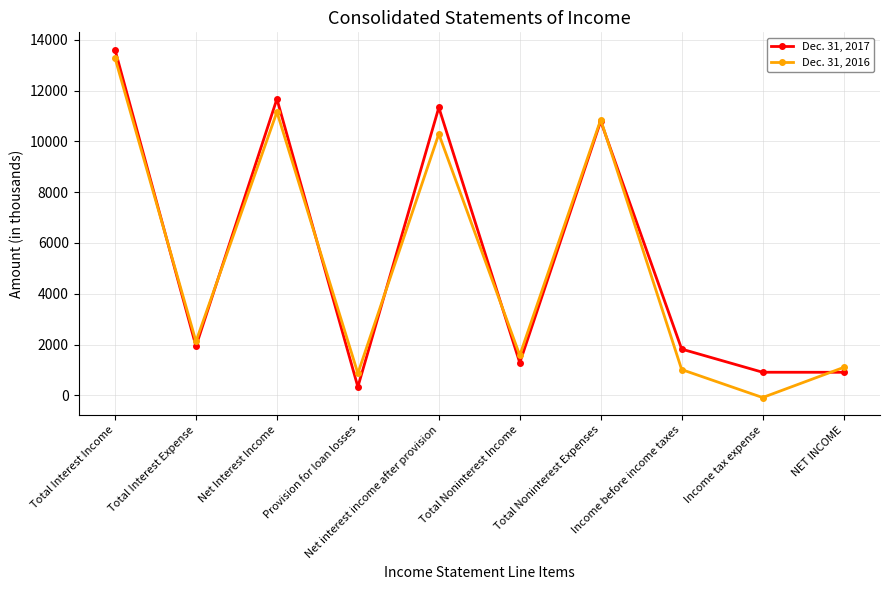

The Dec. 31, 2016 series shows 834 at Total Noninterest Income. True or false?

False